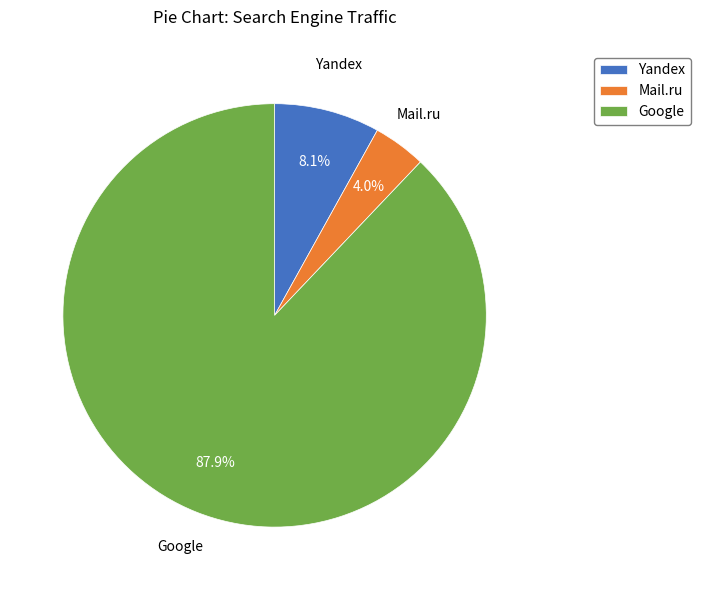

To the nearest percent, what is the average slice percentage?

33%